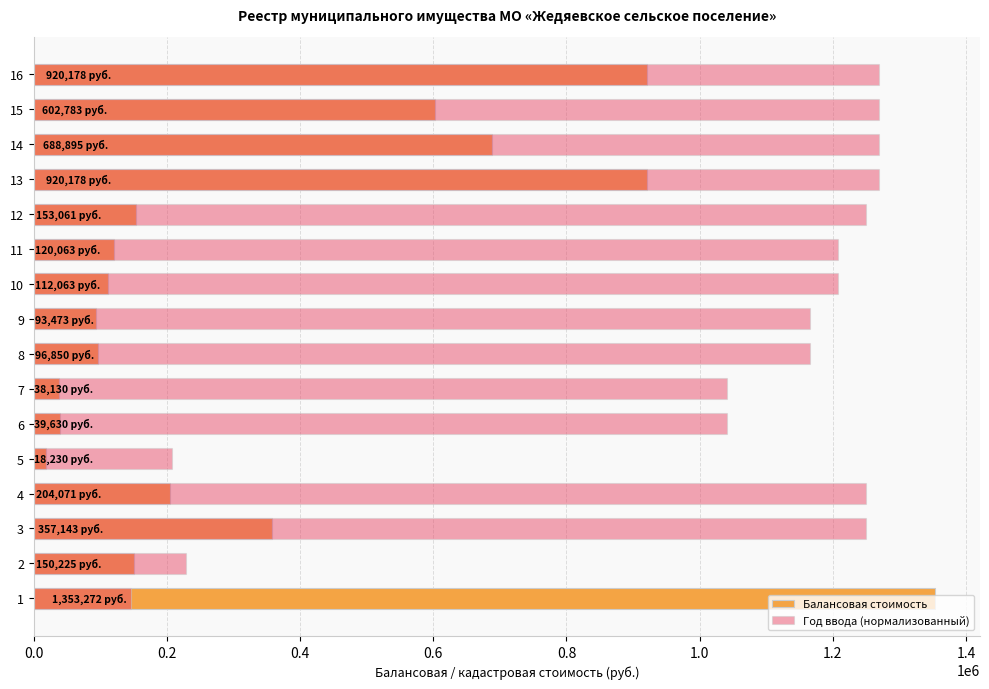

The Год ввода (нормализованный) series shows 2187364.5 at 15. True or false?

False